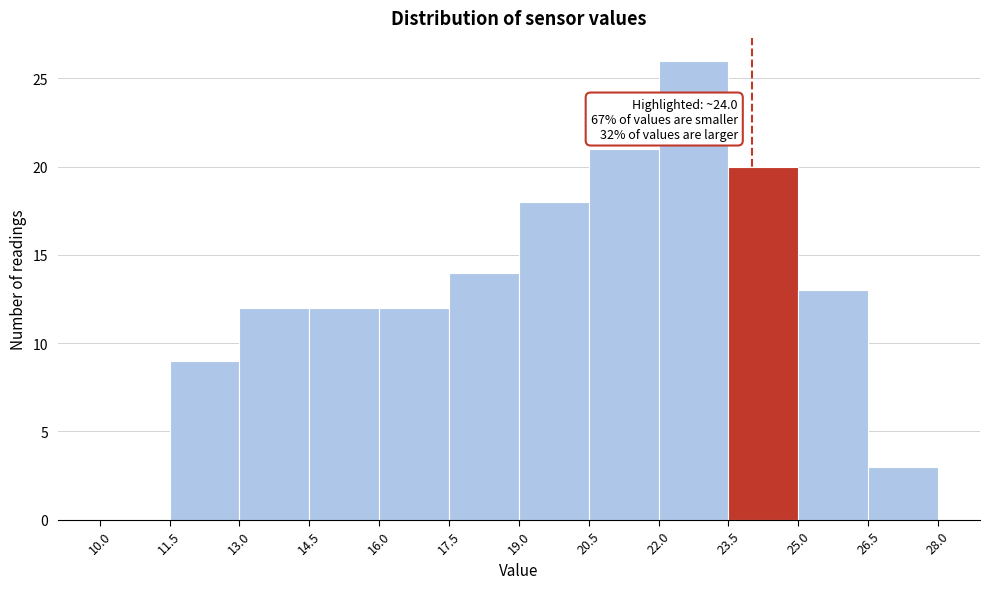

Over which range of the x-axis is the bar tallest?

22.0 to 23.5